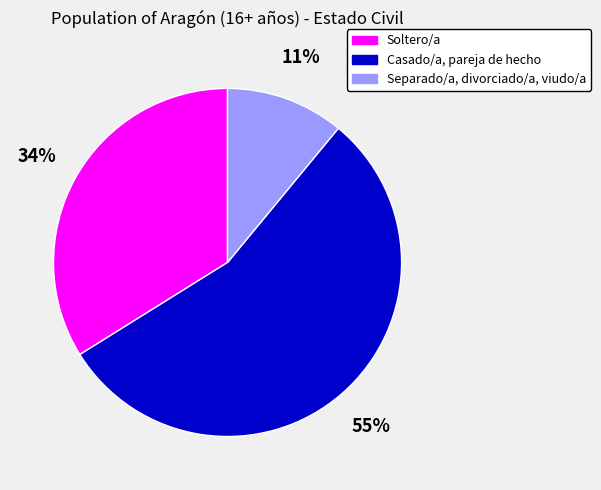

To the nearest percent, what is the difference between the largest and smallest slice percentages?

44%